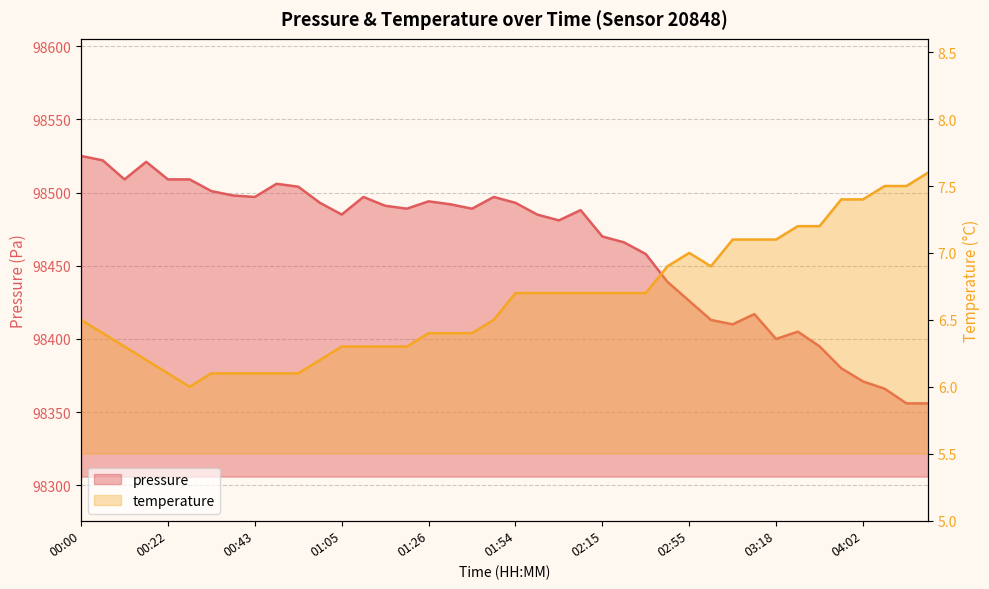

List the series in order of their overall mean, highest first.

pressure, temperature